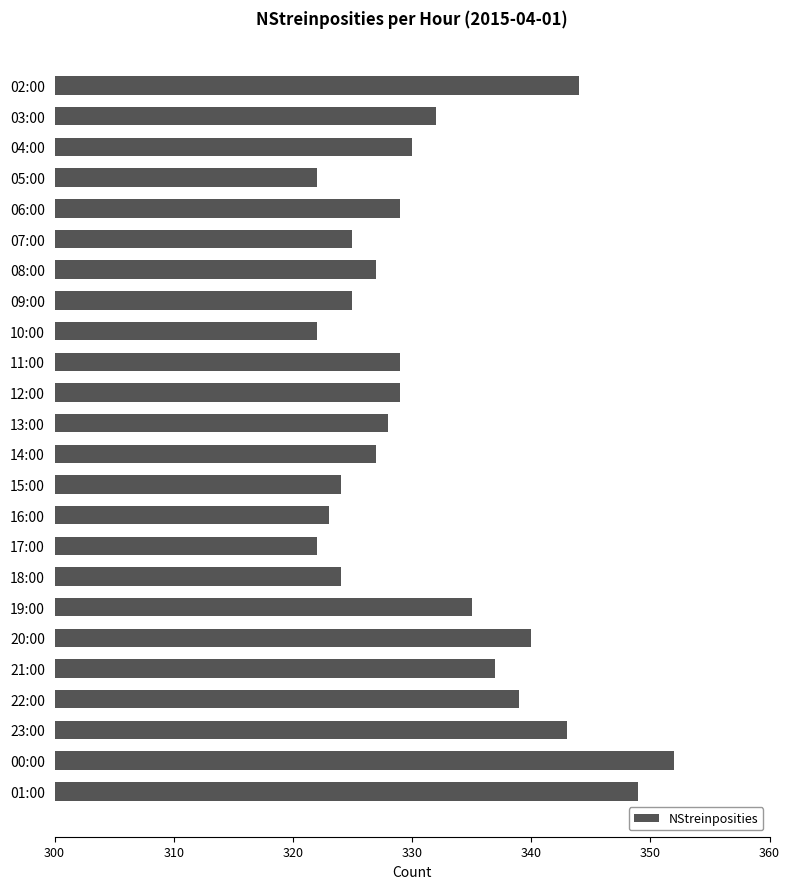

Is it true that the value at 10:00 is 206?

False